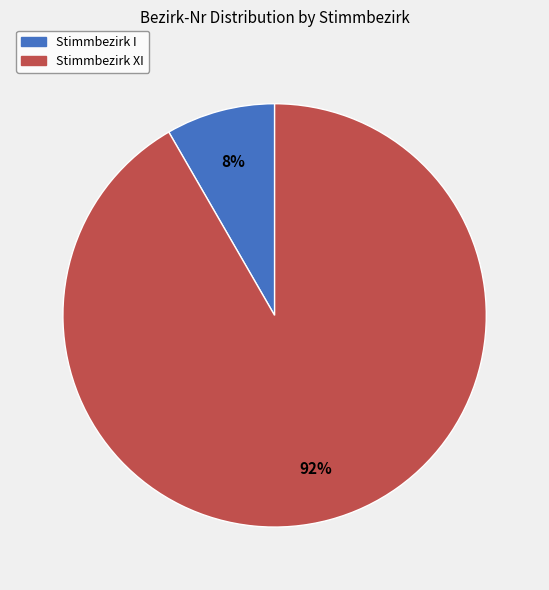

To the nearest percent, what is the average slice percentage?

50%